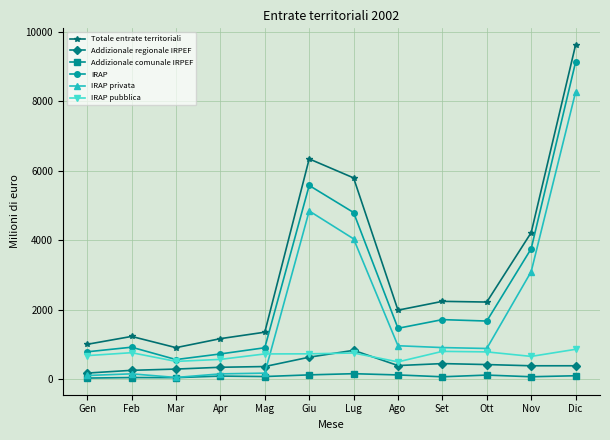

True or false: Addizionale regionale IRPEF and Totale entrate territoriali intersect in this chart.

False